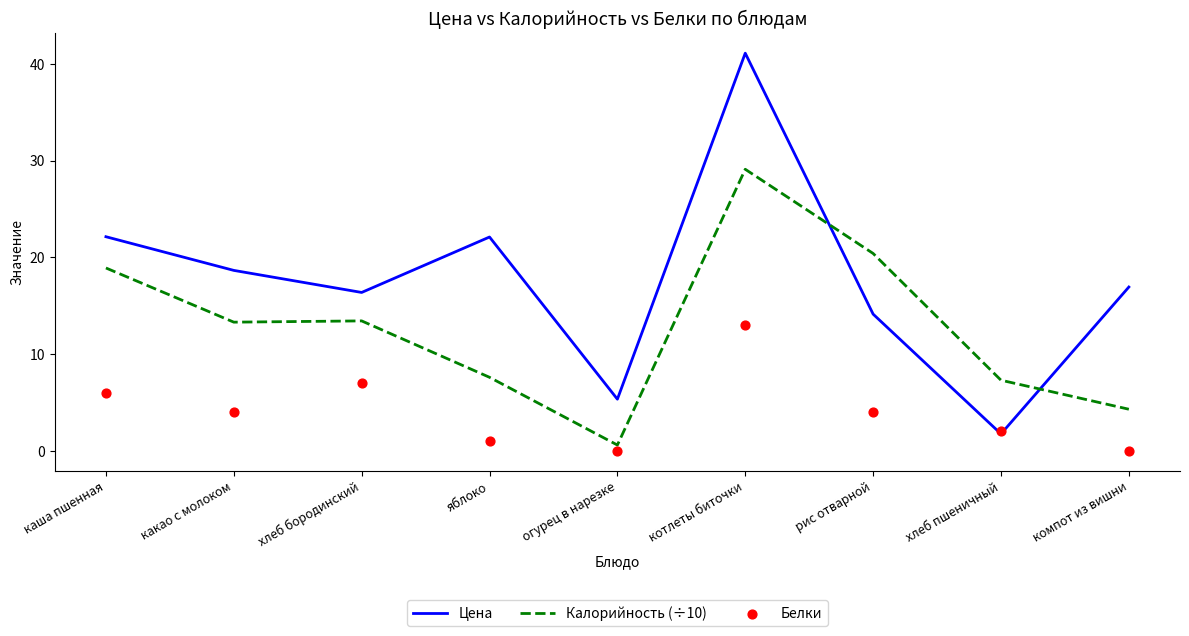

Is the value of Цена at какао с молоком greater than the value of Калорийность (÷10) at хлеб пшеничный?

Yes